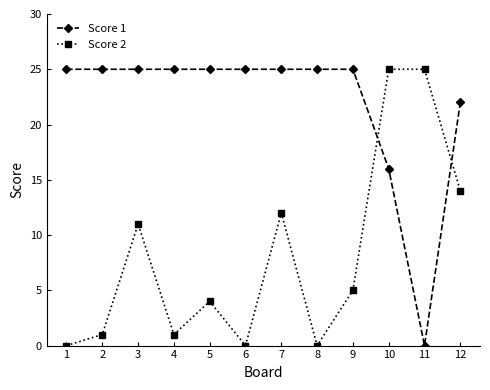

Is the value of Score 1 at 7 greater than the value of Score 2 at 4?

Yes